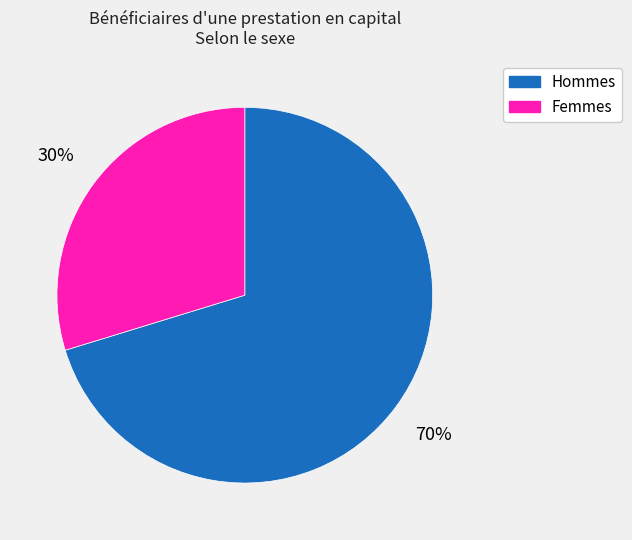

To the nearest percent, what percentage of the pie is Femmes?

30%